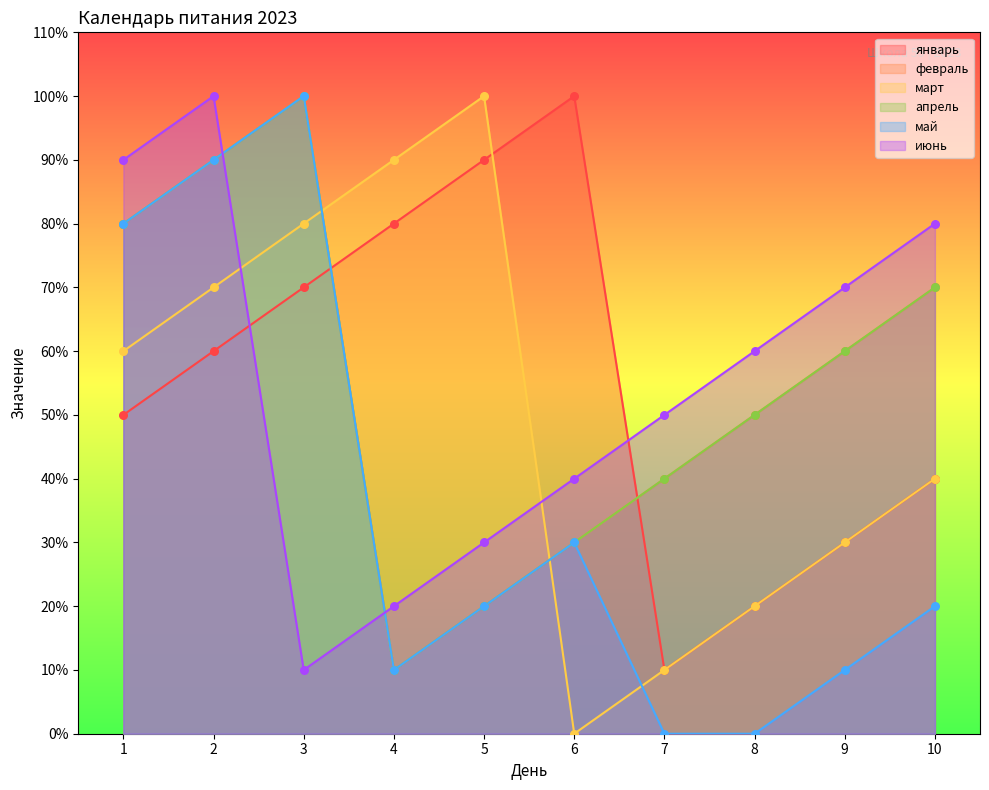

At which category is the sum across all series the highest?

2